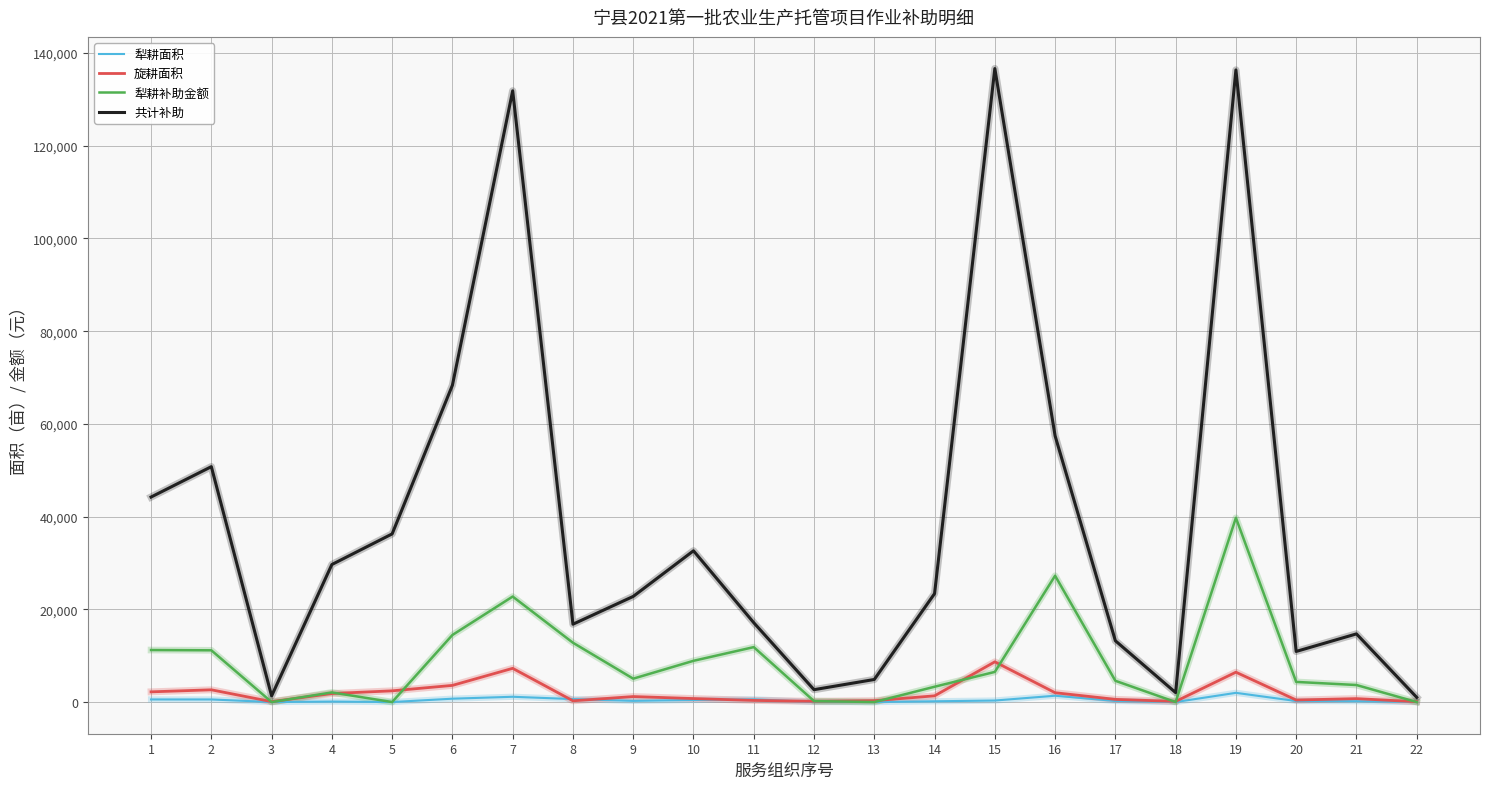

True or false: 旋耕面积 and 犁耕补助金额 intersect in this chart.

True